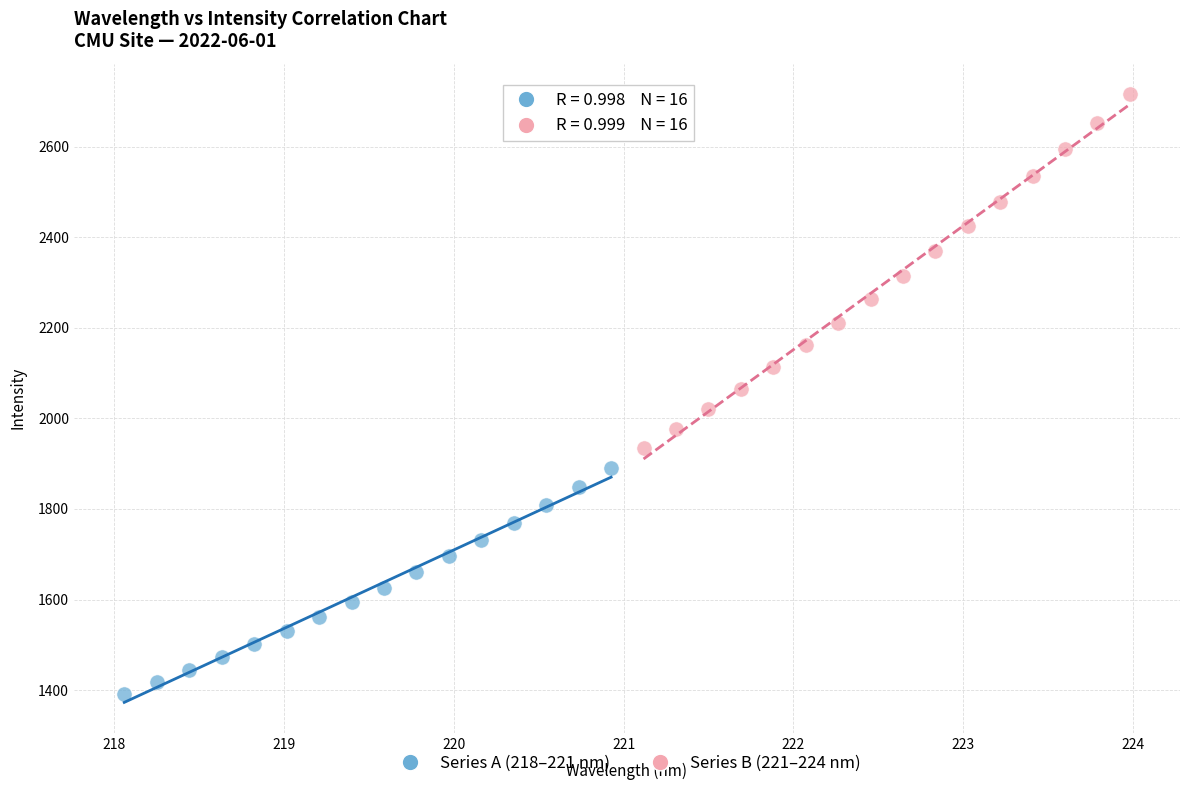

Which series reaches the minimum Y coordinate?

Series A (218–221 nm)